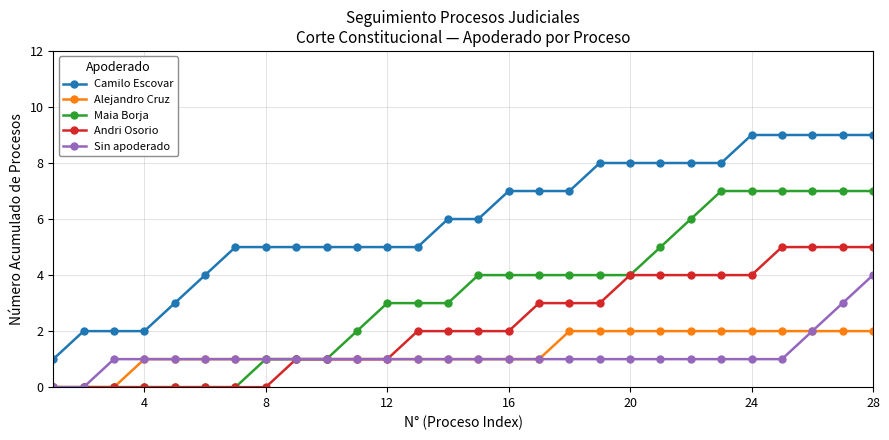

Count the number of data series in this chart.

5